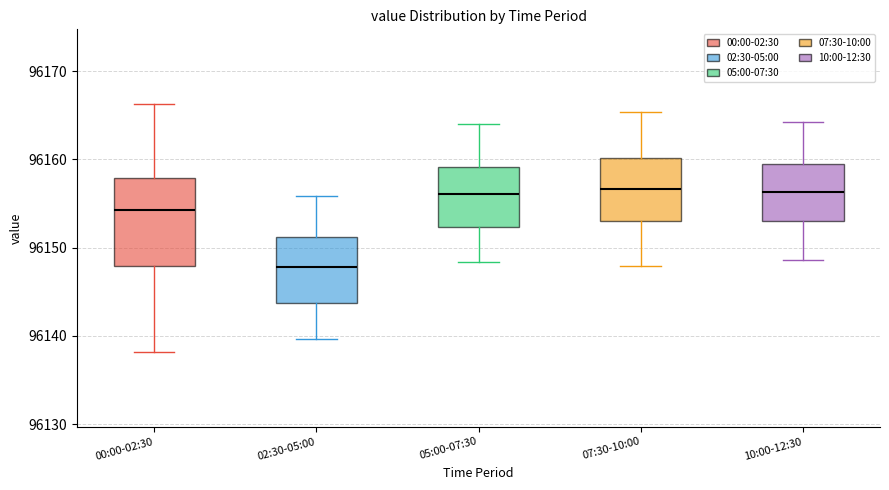

Where is the upper edge of the box for 02:30-05:00 on the y-axis? The values are not printed on the chart, so give them approximately, as read against the axis.

96151